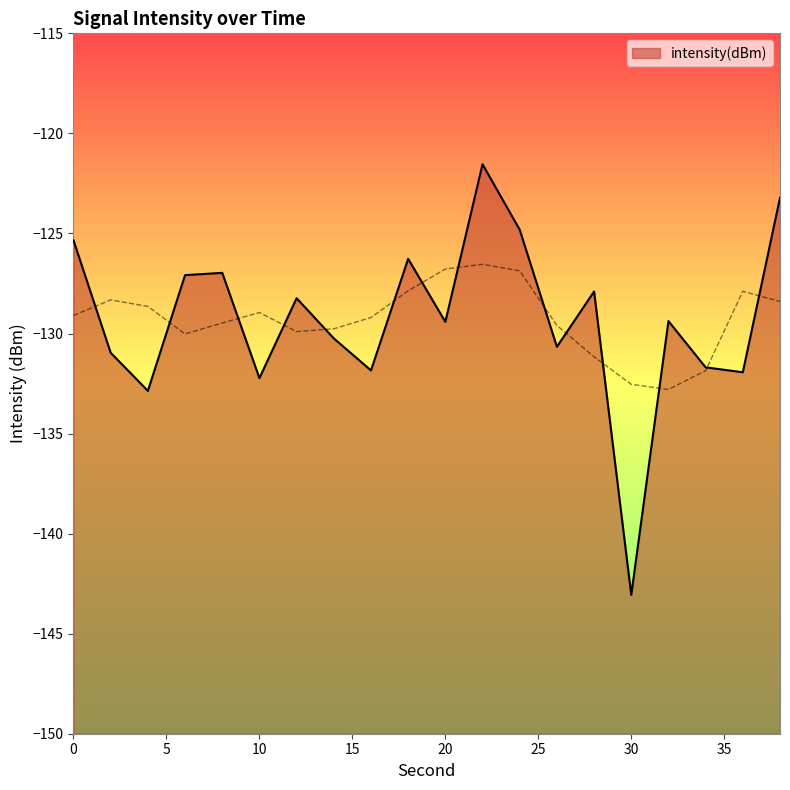

What is the sum of all values?

-2585.7